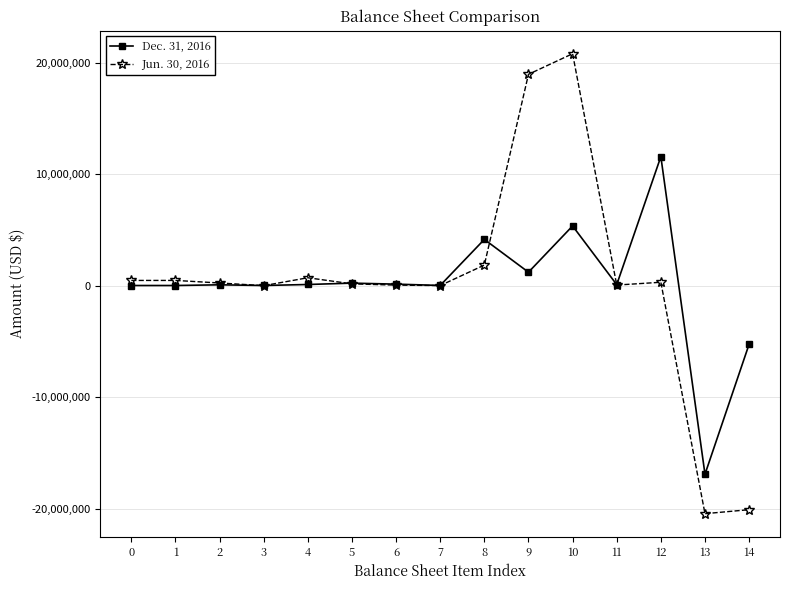

Which series has the widest spread of values?

Jun. 30, 2016